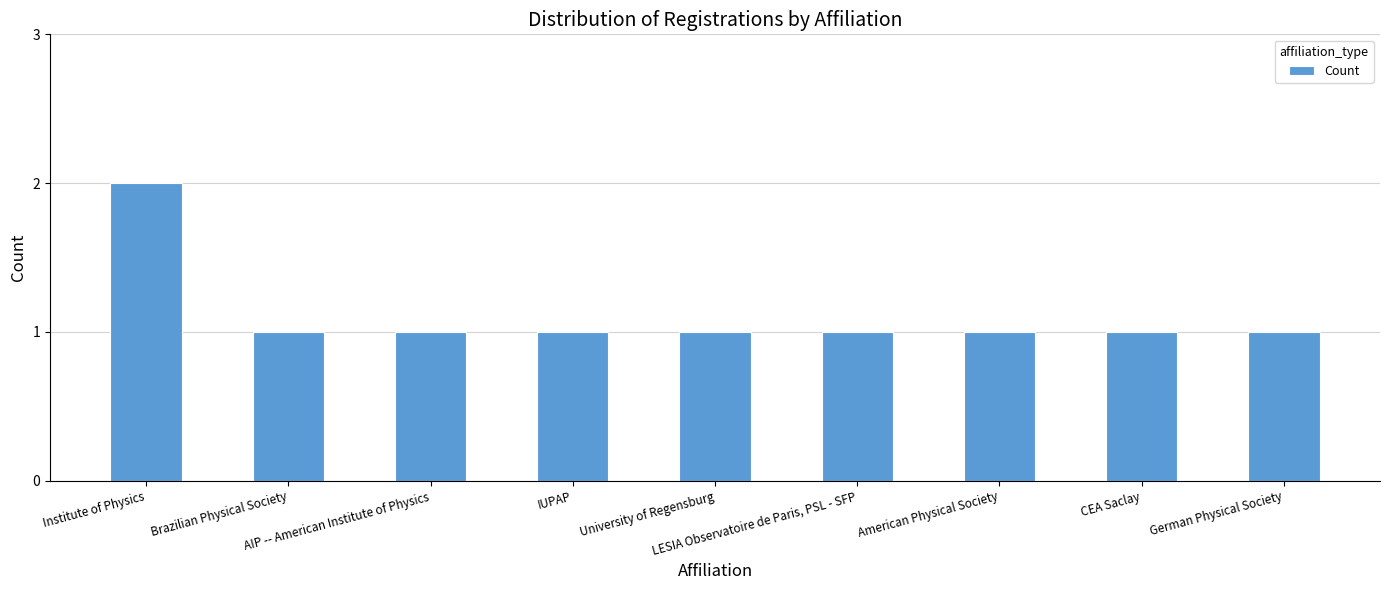

Count the number of data series in this chart.

1